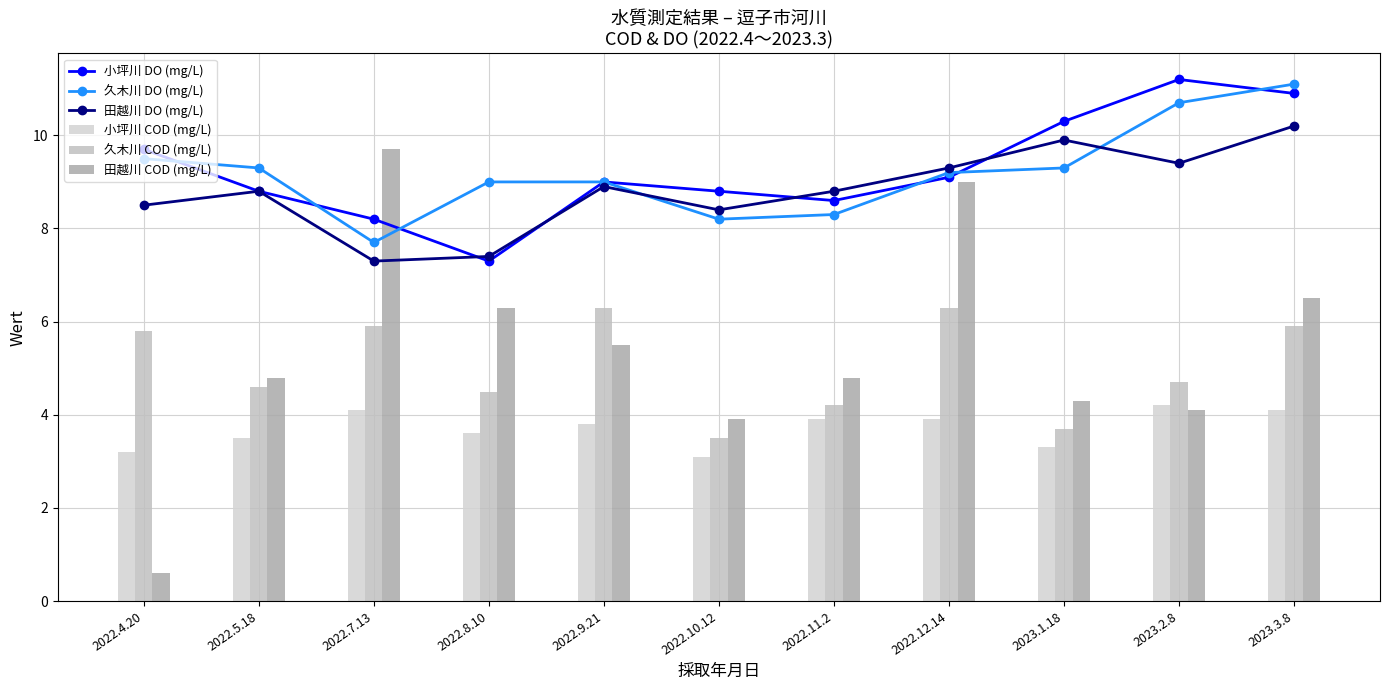

What are all the series names shown in the legend?

小坪川 DO (mg/L), 久木川 DO (mg/L), 田越川 DO (mg/L), 小坪川 COD (mg/L), 久木川 COD (mg/L), 田越川 COD (mg/L)